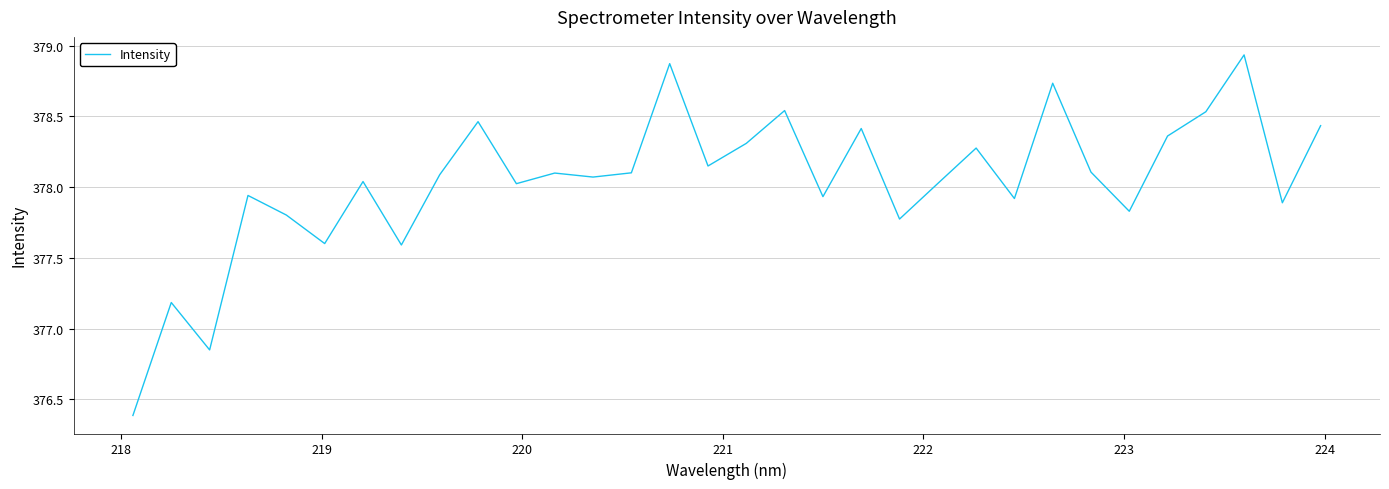

What is the difference between the maximum and second lowest values?

2.1